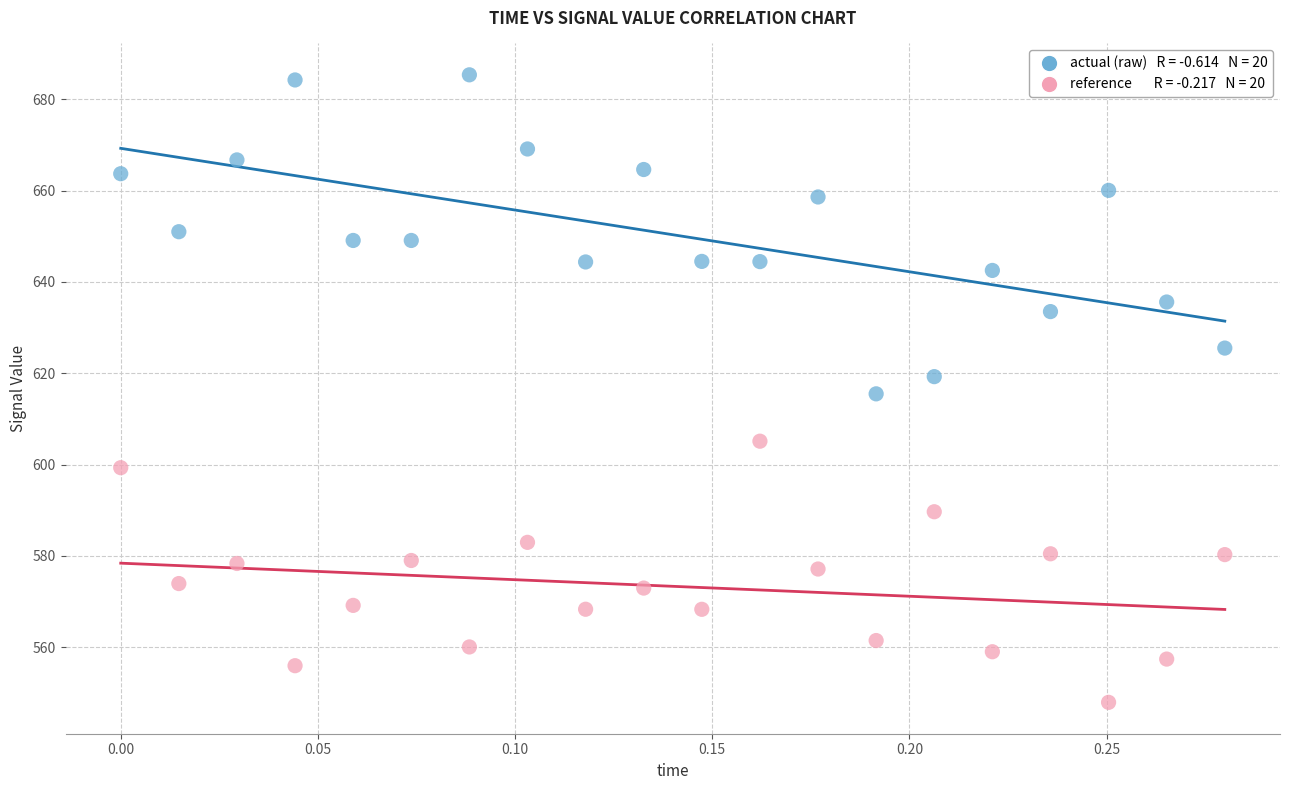

Across all data points, what is the range of Y values (max minus min)?

137.4